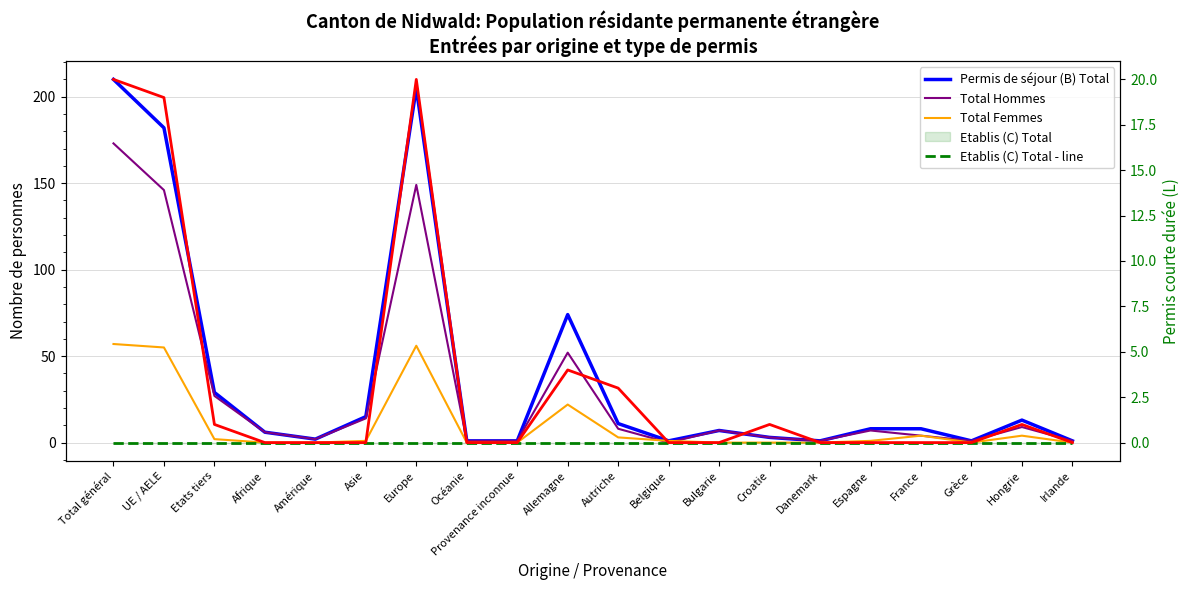

At Allemagne, list the series in order from largest to smallest.

Permis de séjour (B) Total, Total Hommes, Total Femmes, Permis de courte durée (L) Total, Etablis (C) Total - line